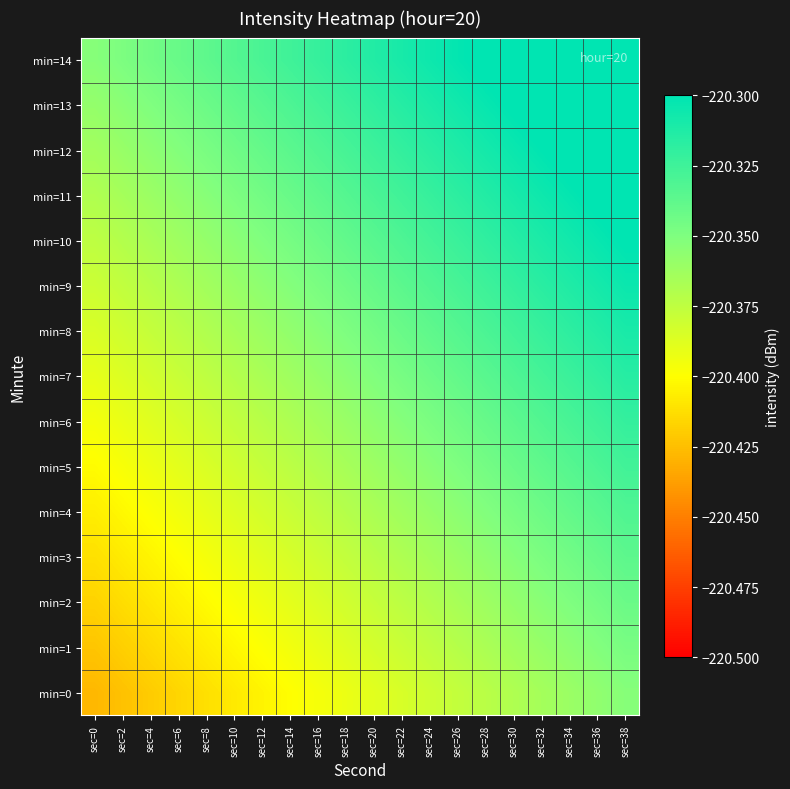

How many series are shown in this chart?

15